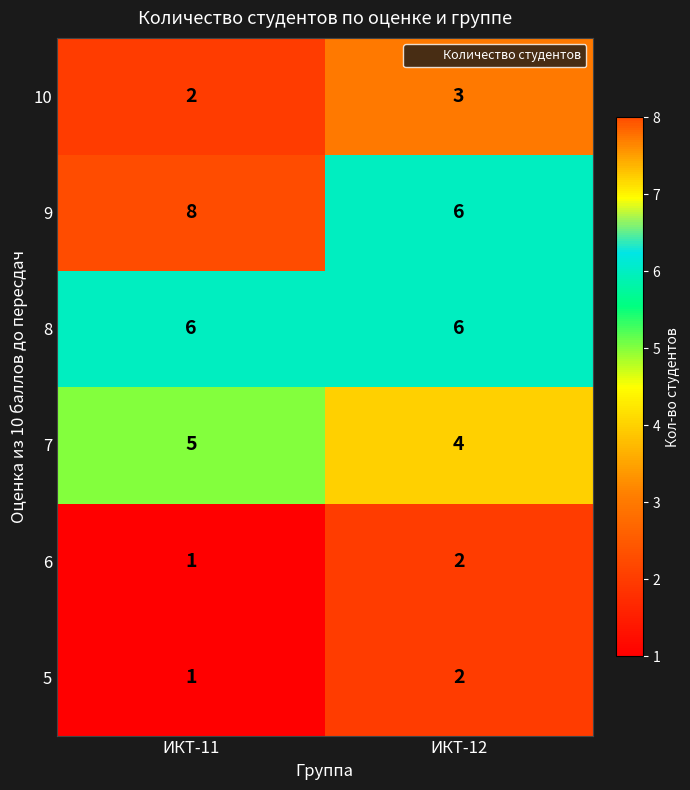

Read the 7 value at ИКТ-11.

5